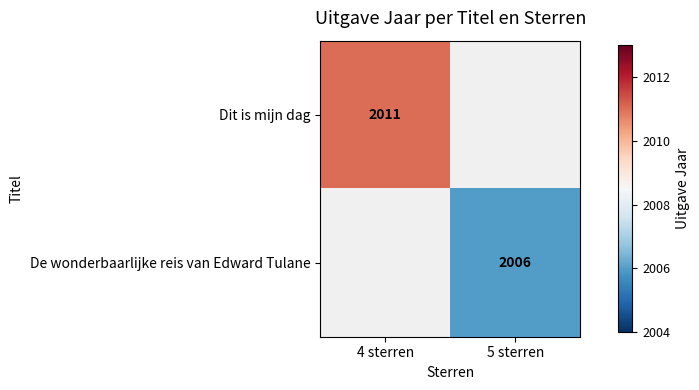

Is it true that De wonderbaarlijke reis van Edward Tulane equals 2750 at 5 sterren?

False